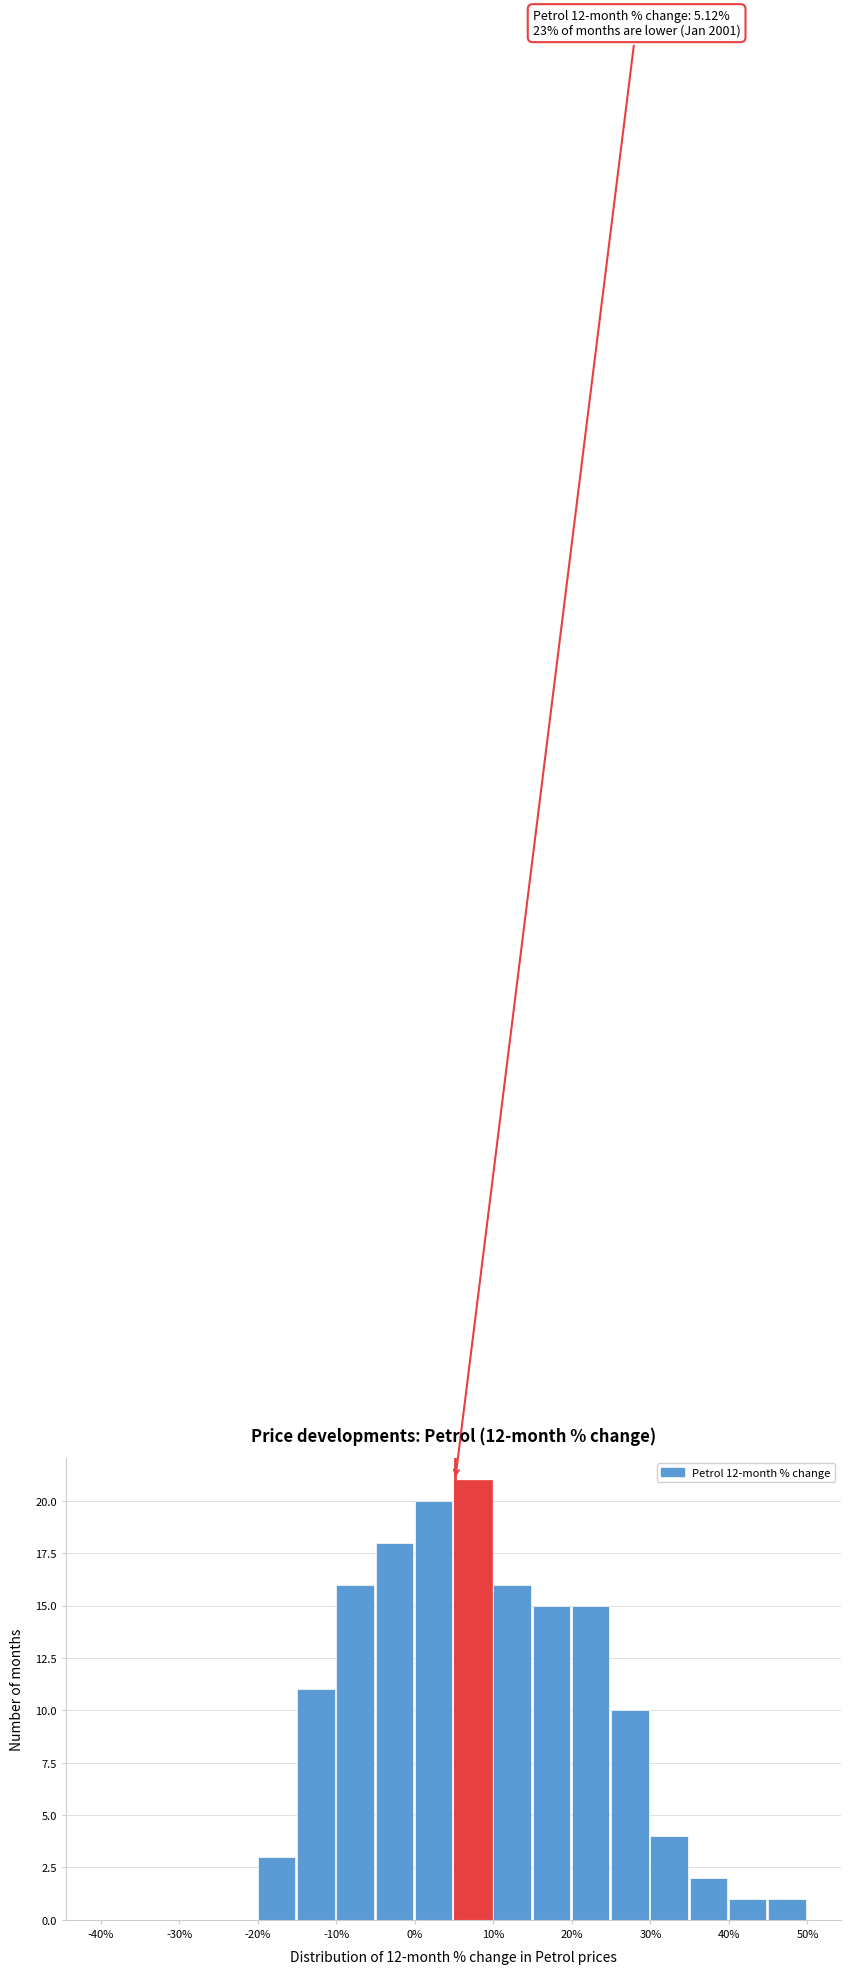

Which range on the x-axis has the tallest bar?

5 to 10